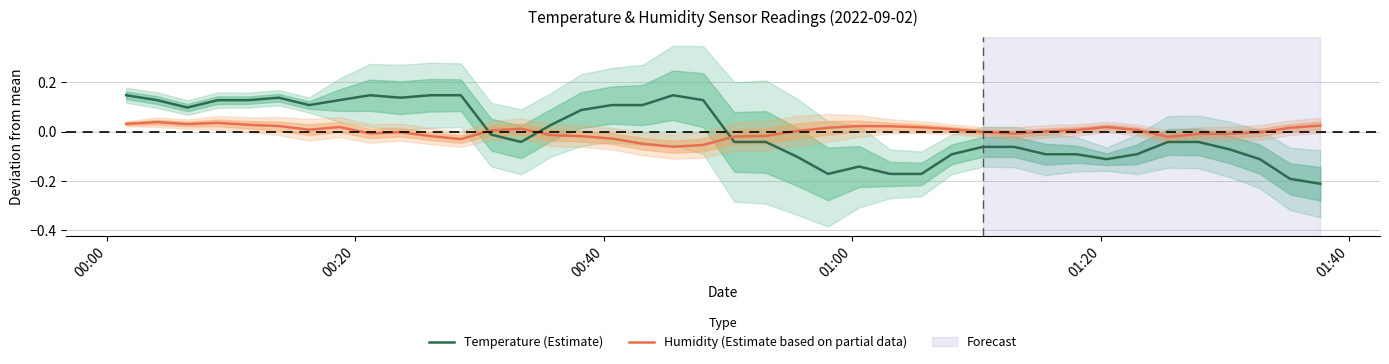

List the series in order of their overall mean, highest first.

Temperature (Estimate), Humidity (Estimate based on partial data)